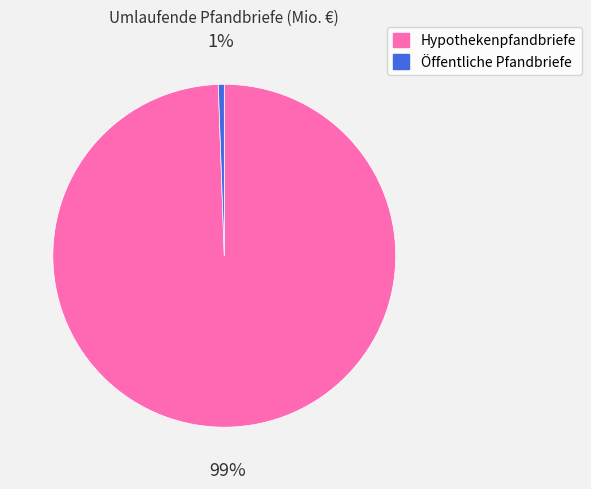

The Hypothekenpfandbriefe slice represents 89% of the pie. True or false?

False